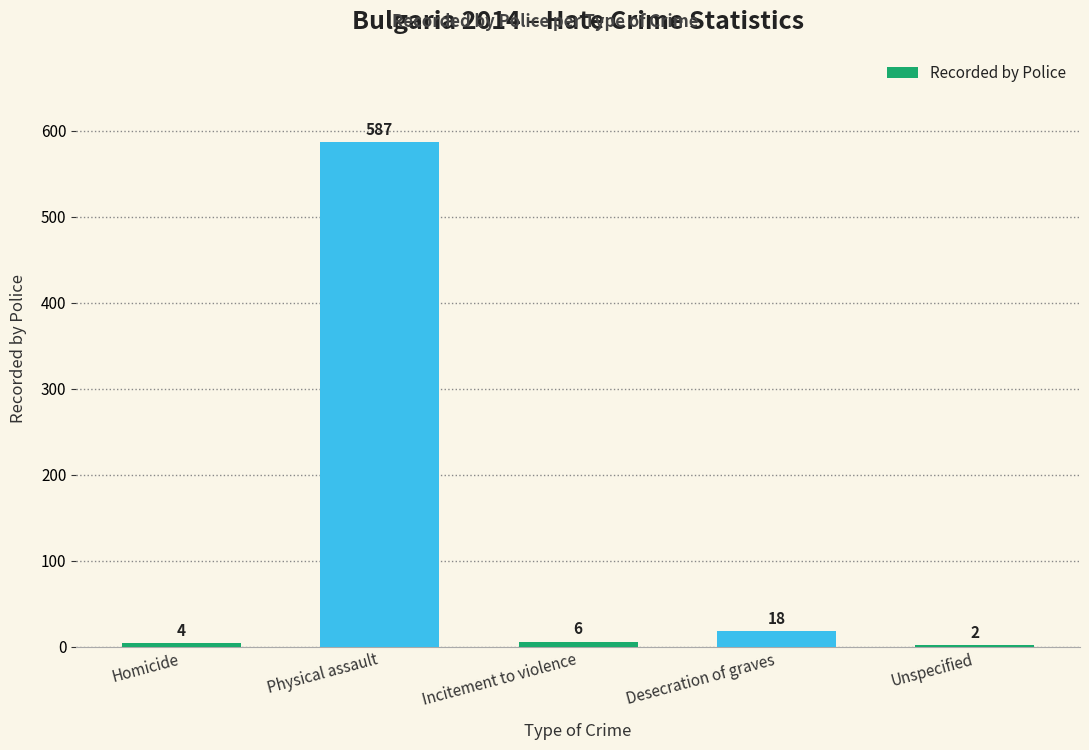

Reading left to right, extract all data points from this chart.

4	587	6	18	2